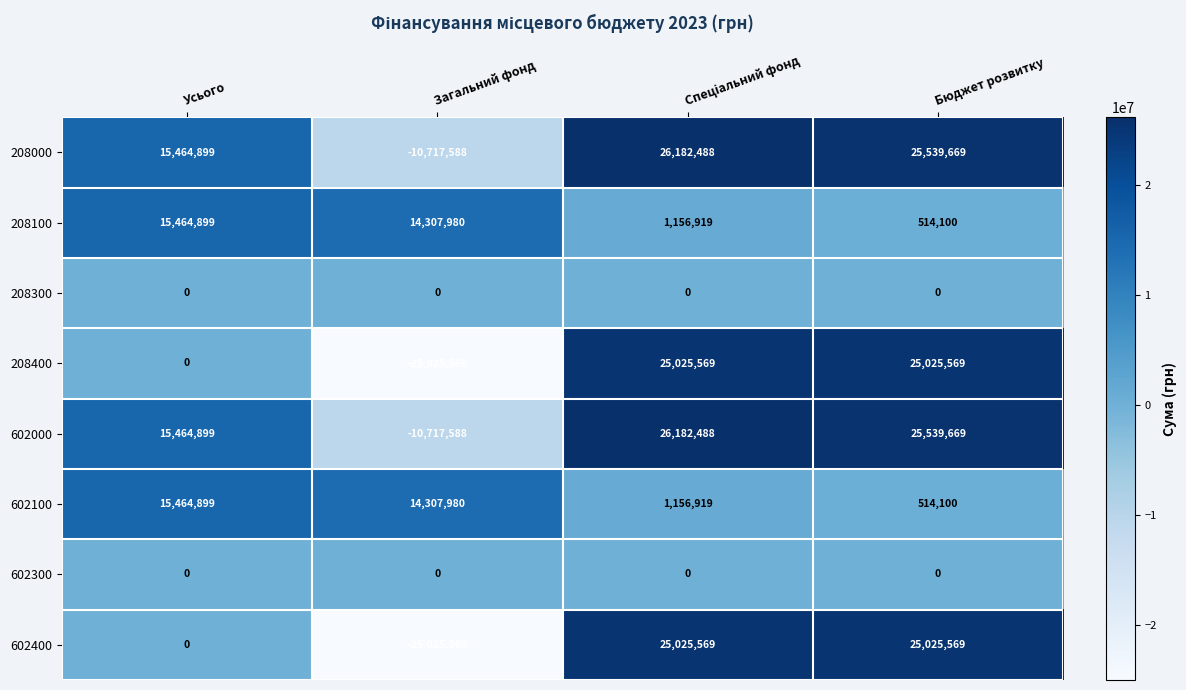

Which label corresponds to the smallest value in the chart?

Загальний фонд